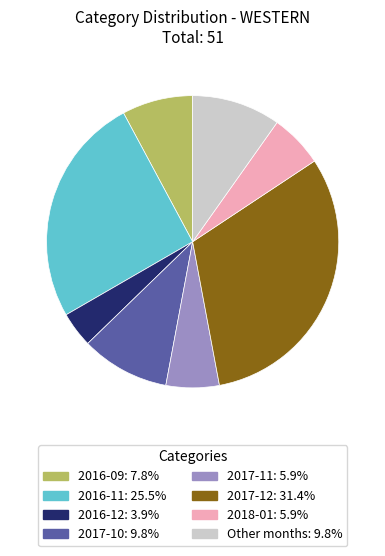

Is there any slice that represents more than half of the pie?

No